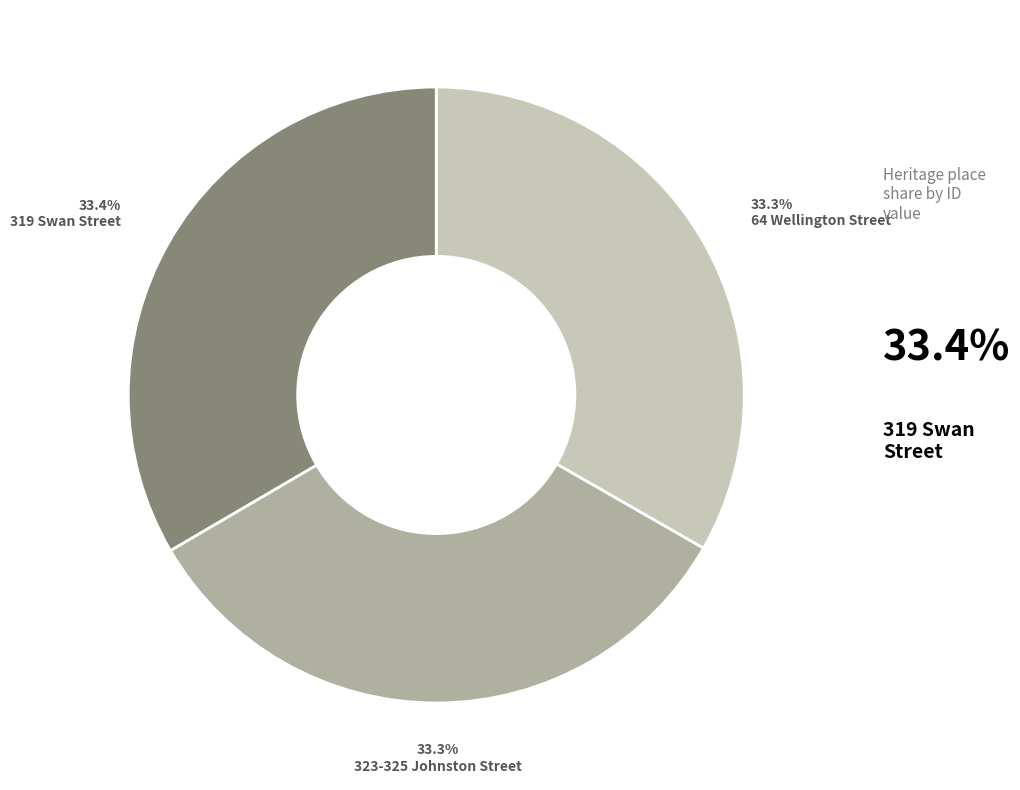

Is there any slice that represents more than half of the pie?

No